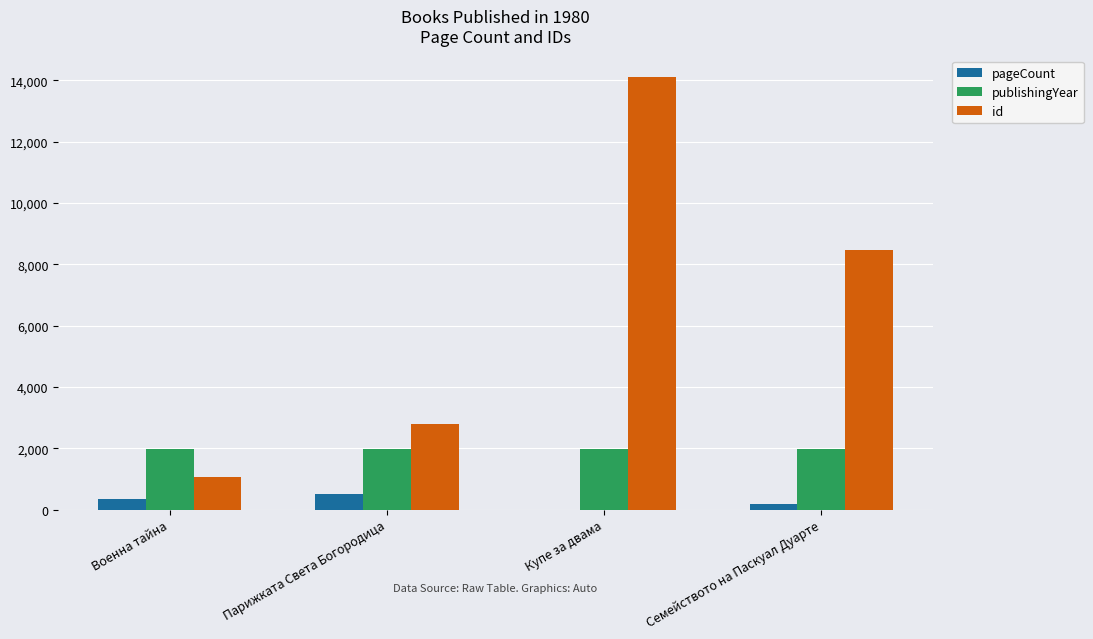

At which label does pageCount reach its peak?

Парижката Света Богородица